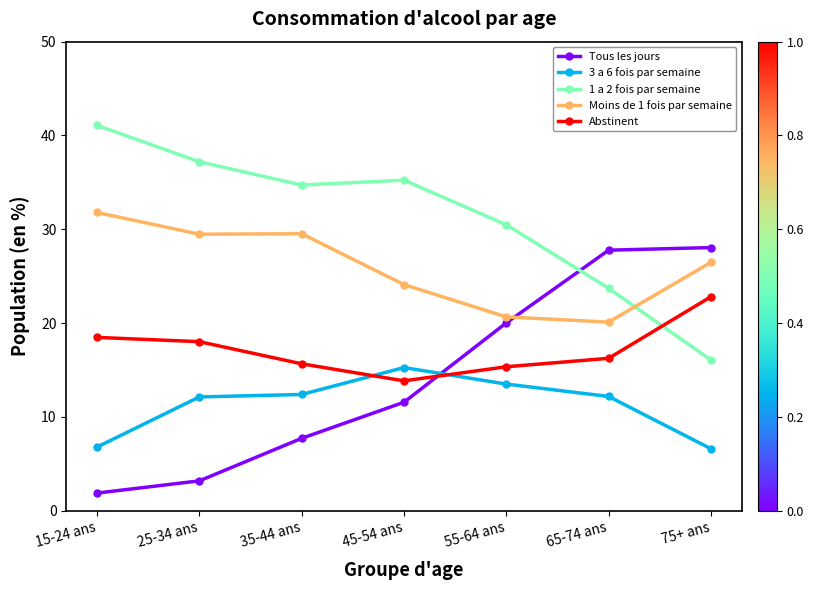

What is the sum of all Tous les jours values?

100.2